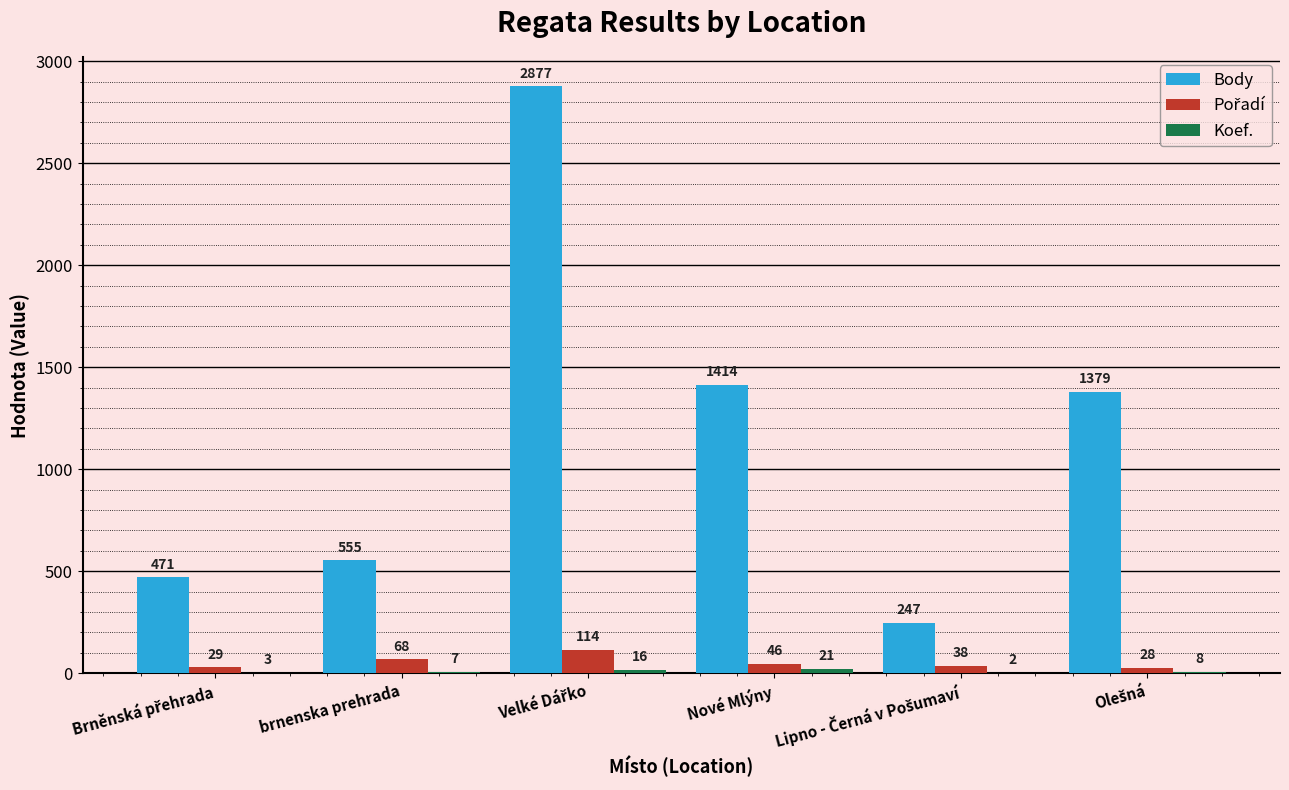

The value of Body at Nové Mlýny is 1414. True or false?

True